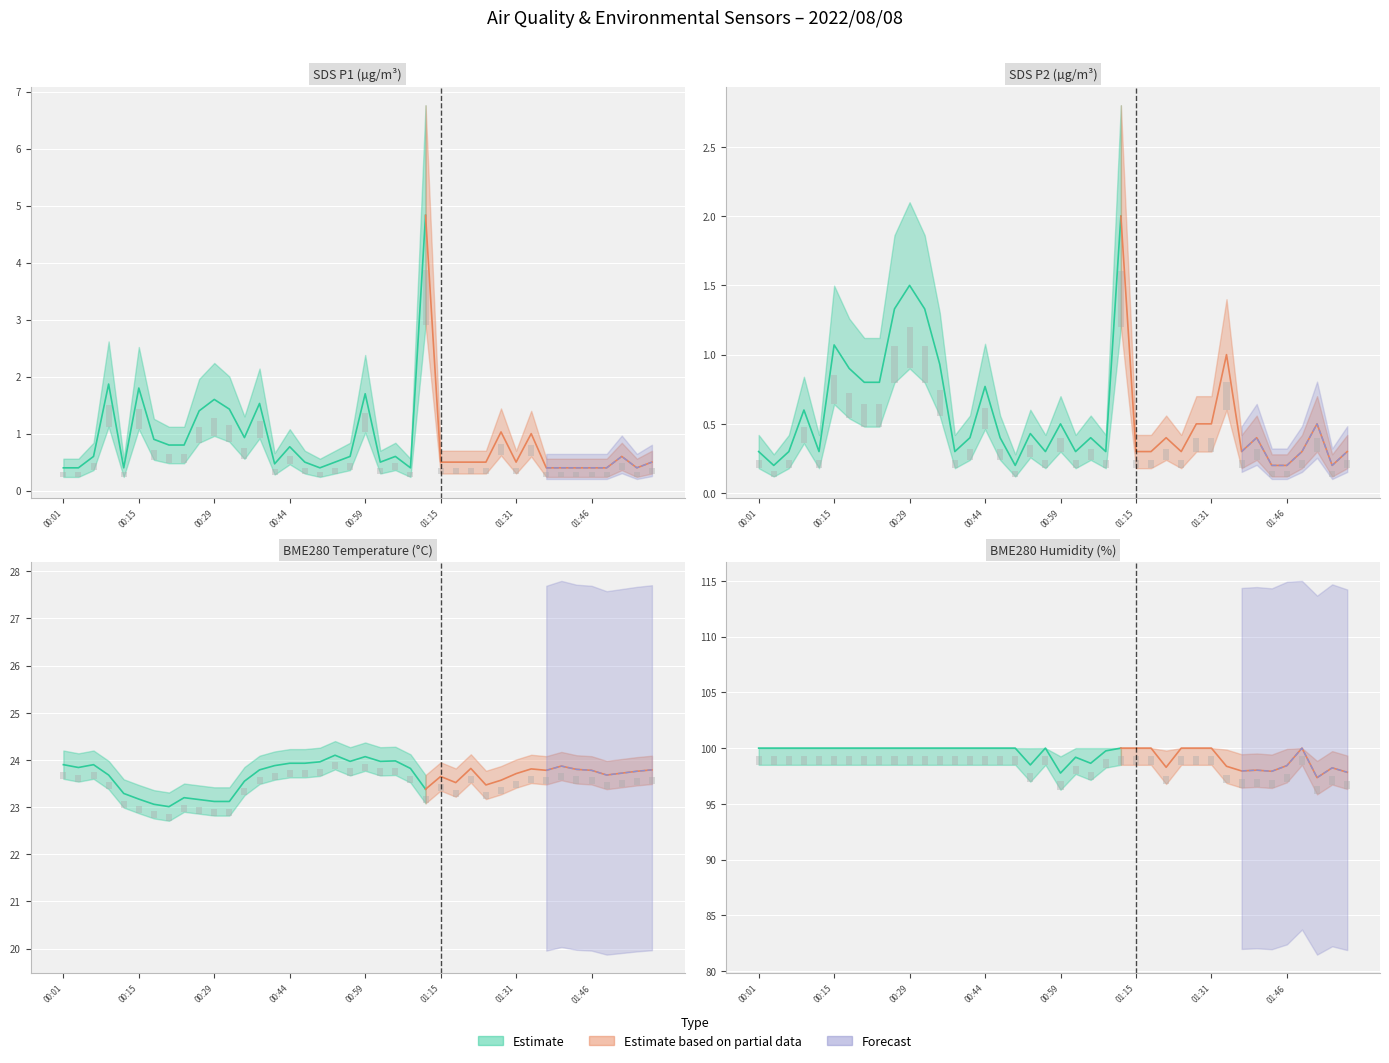

How many groups of bars are there?

40